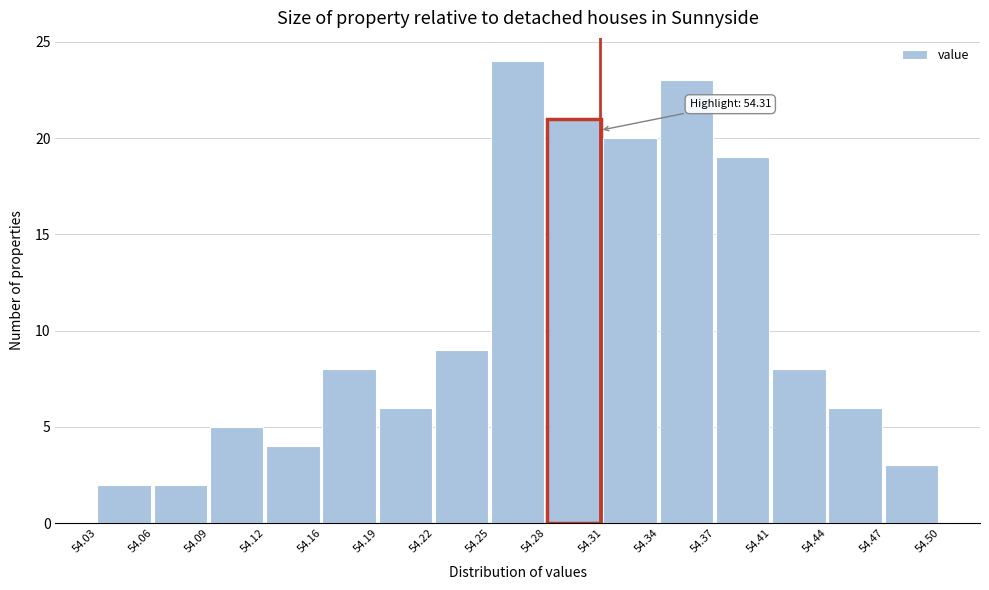

Over which range of the x-axis is the bar tallest?

54.25 to 54.28